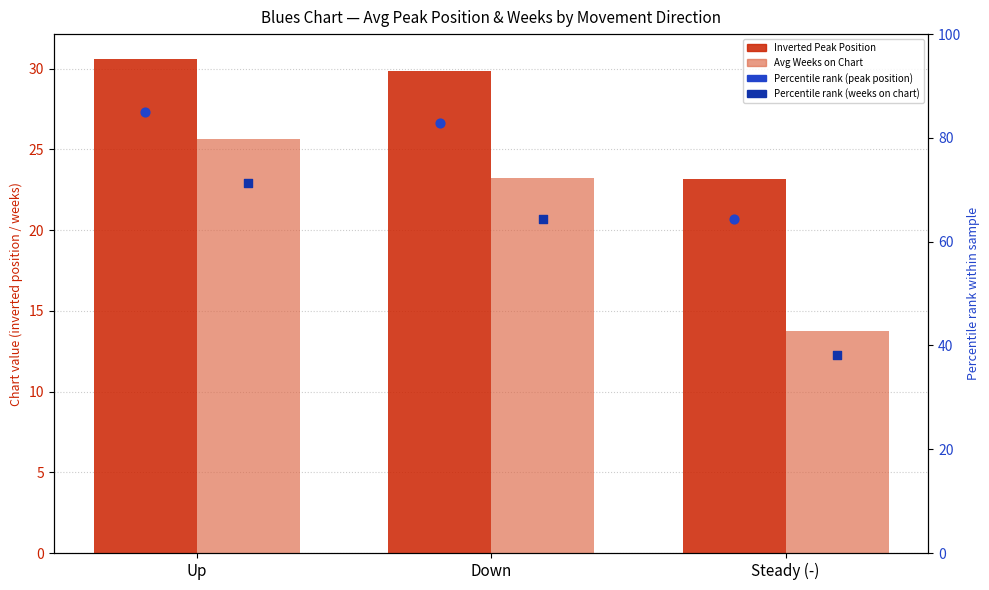

Is the value of Percentile Rank (Weeks) at Up greater than the value of Percentile Rank (Peak) at Up?

No